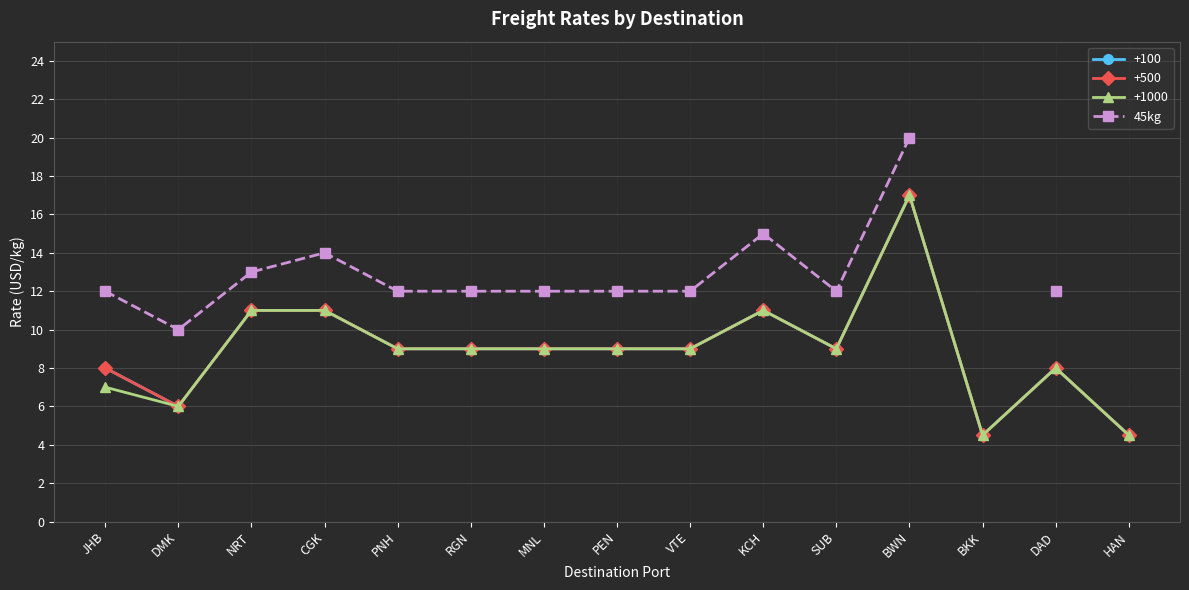

The chart shows a value of 4.6 at KCH. True or false?

False